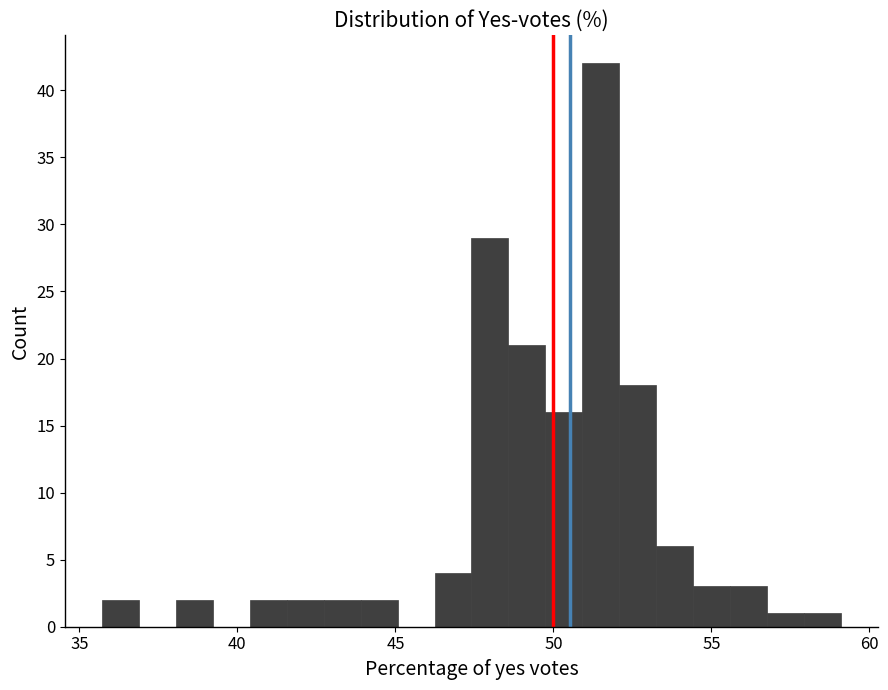

Around what value on the x-axis is the tallest bar? Give the approximate position of its centre, as read against the axis.

51.5